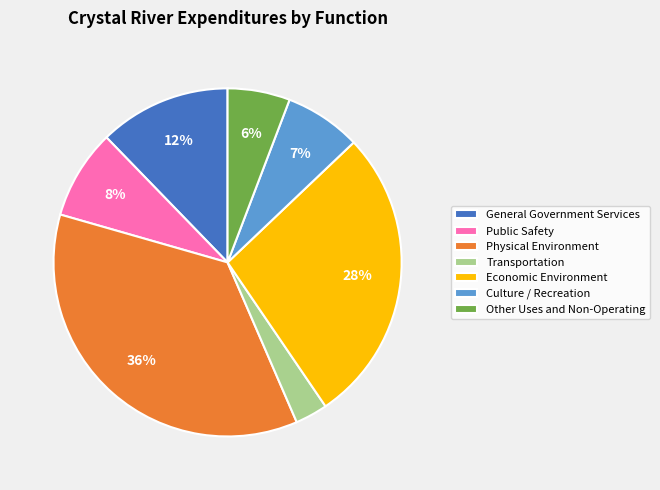

To the nearest percent, what is the difference between the largest and smallest slice percentages?

33%